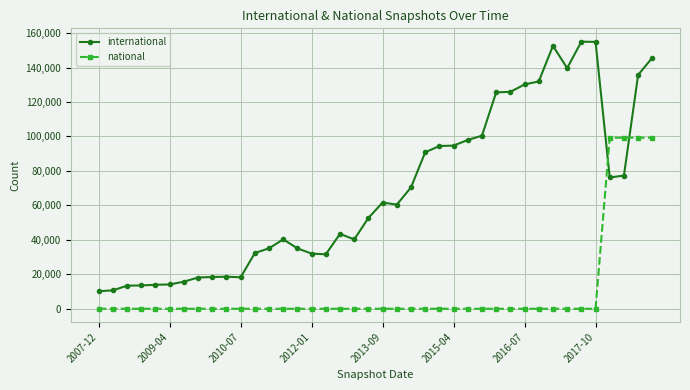

Which series has the largest total across all categories?

international